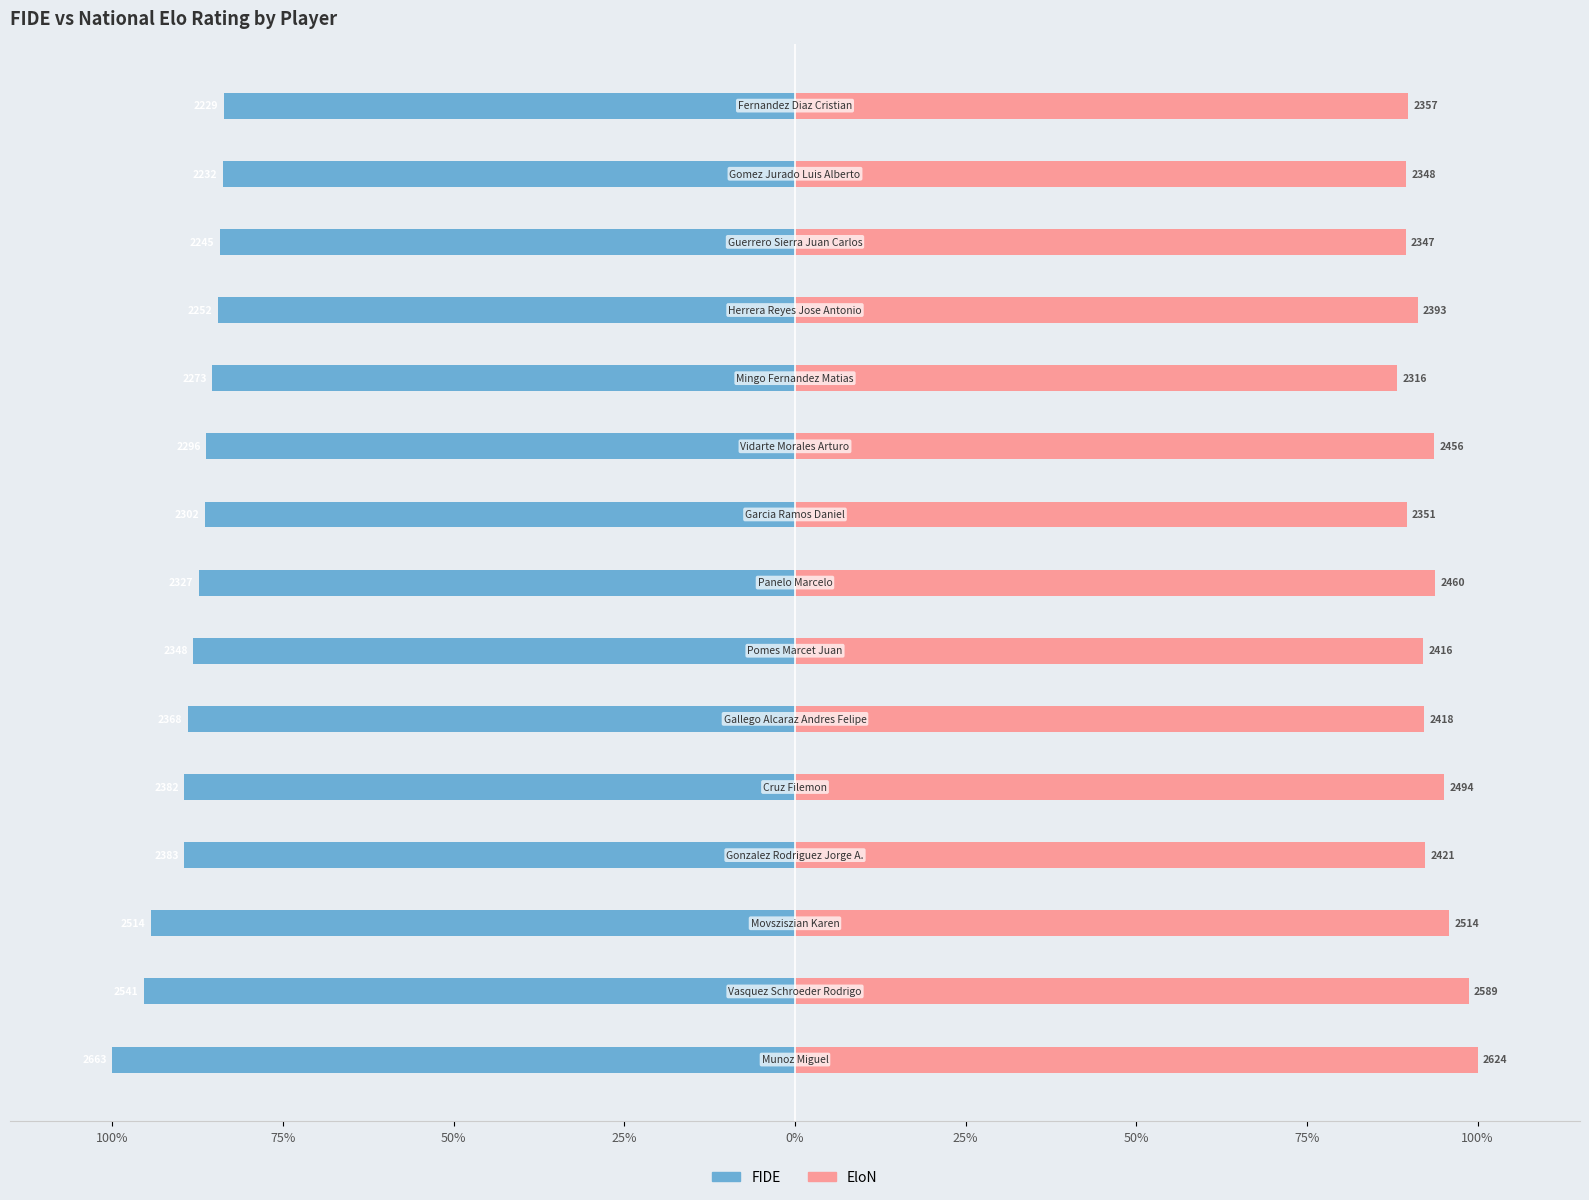

What is the maximum value for FIDE?

-83.7